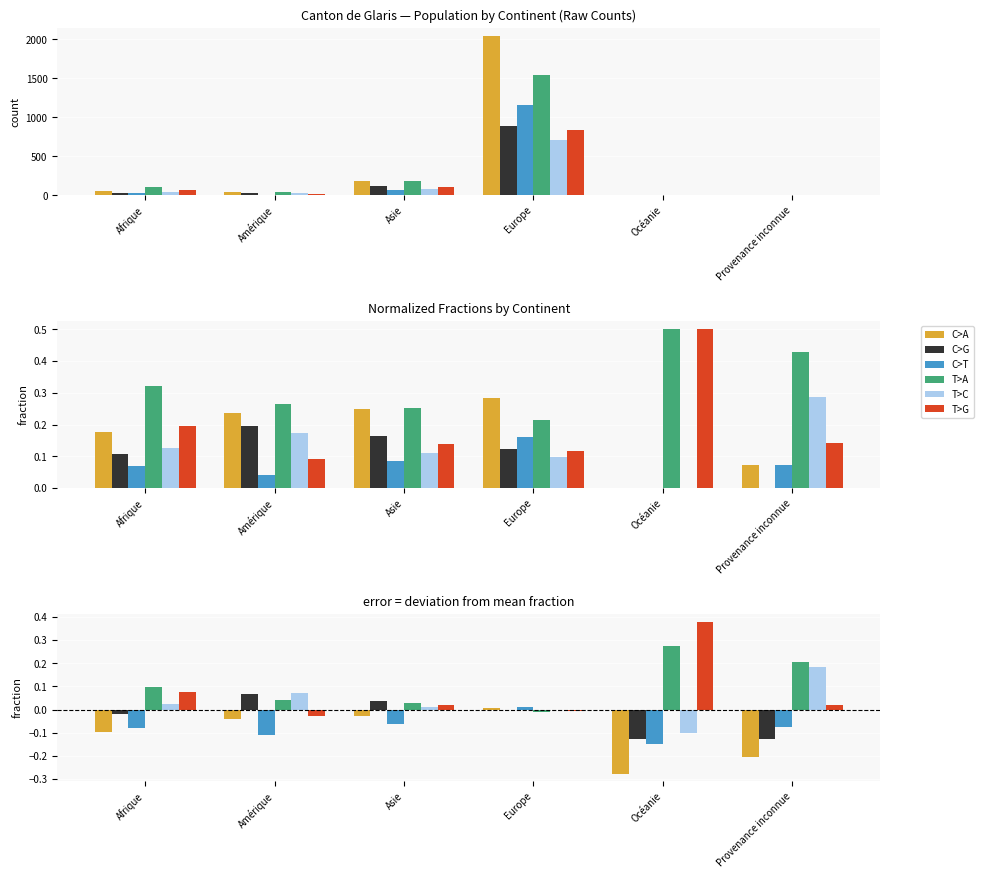

What are all the series names shown in the legend?

C>A, C>G, C>T, T>A, T>C, T>G